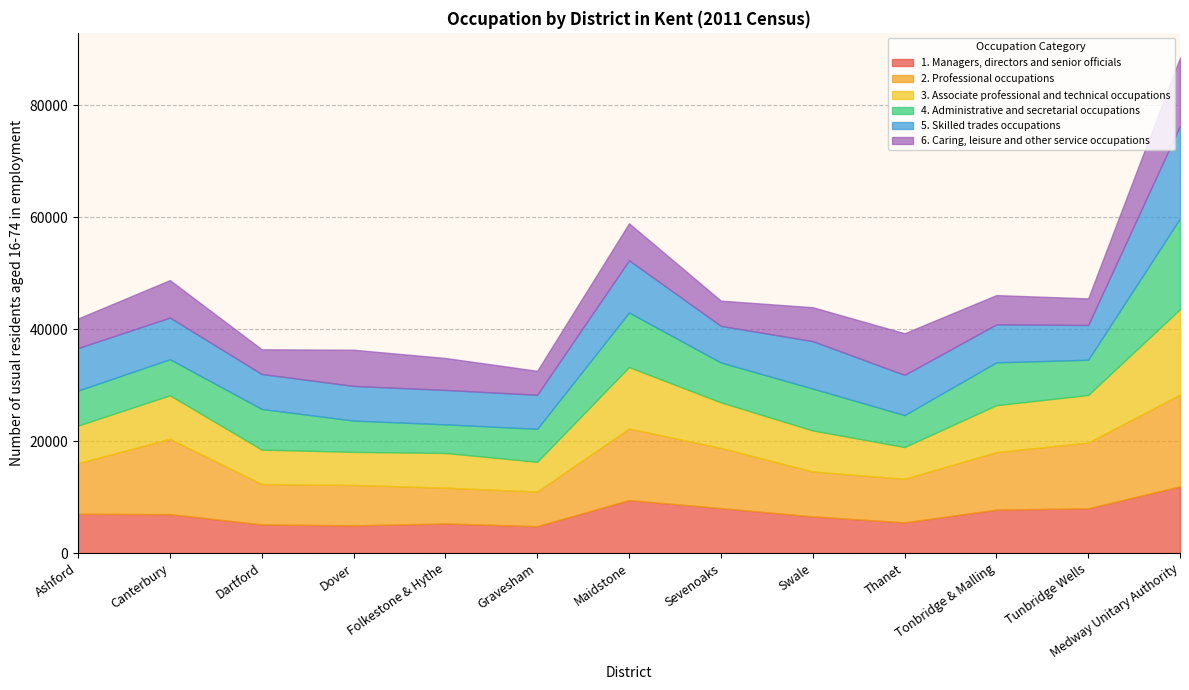

Between Tunbridge Wells and Ashford, which is larger?

Tunbridge Wells